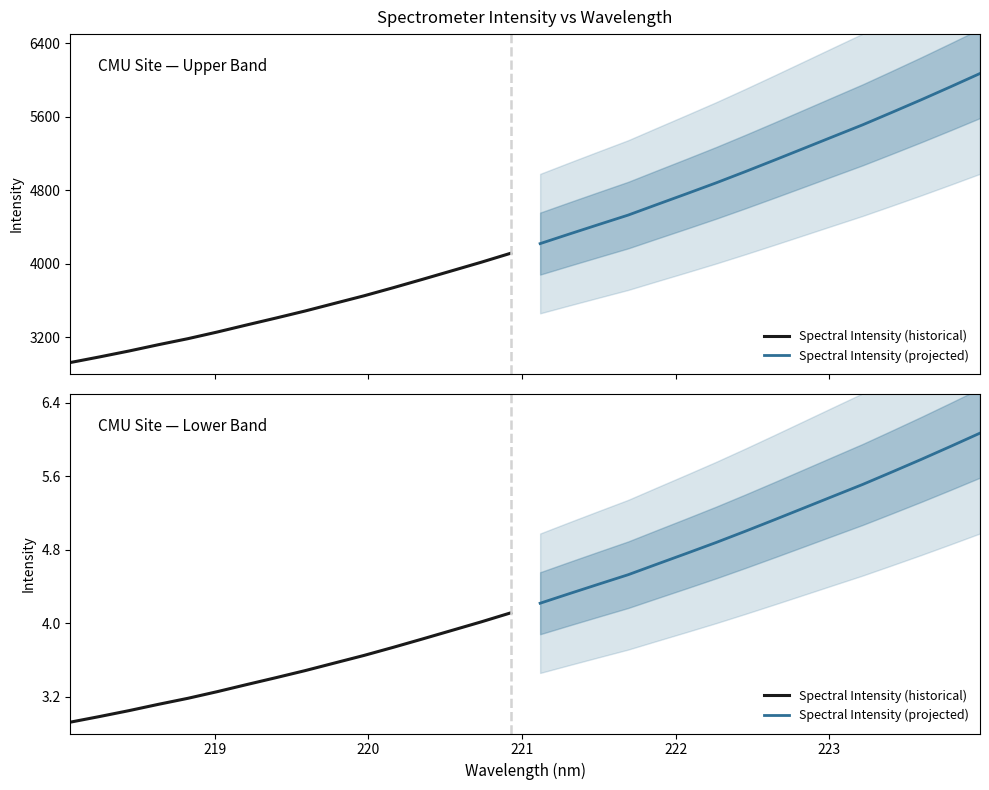

At which label is Spectral Intensity (historical) closest to 3?

219